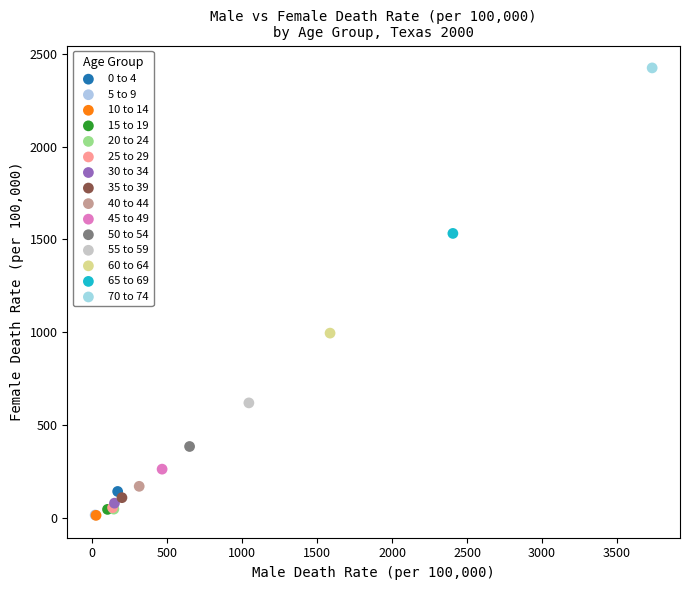

What are all the series names shown in the legend?

0 to 4, 5 to 9, 10 to 14, 15 to 19, 20 to 24, 25 to 29, 30 to 34, 35 to 39, 40 to 44, 45 to 49, 50 to 54, 55 to 59, 60 to 64, 65 to 69, 70 to 74